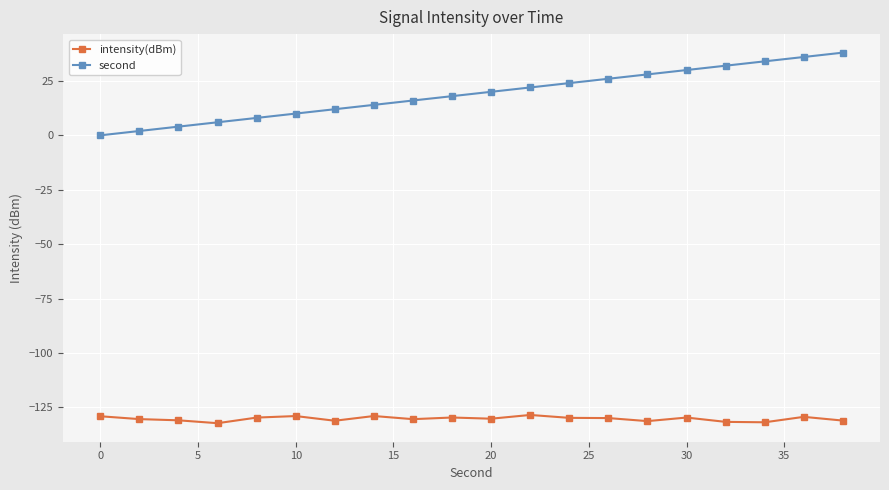

Rank the series by their maximum value, from highest to lowest.

second, intensity(dBm)